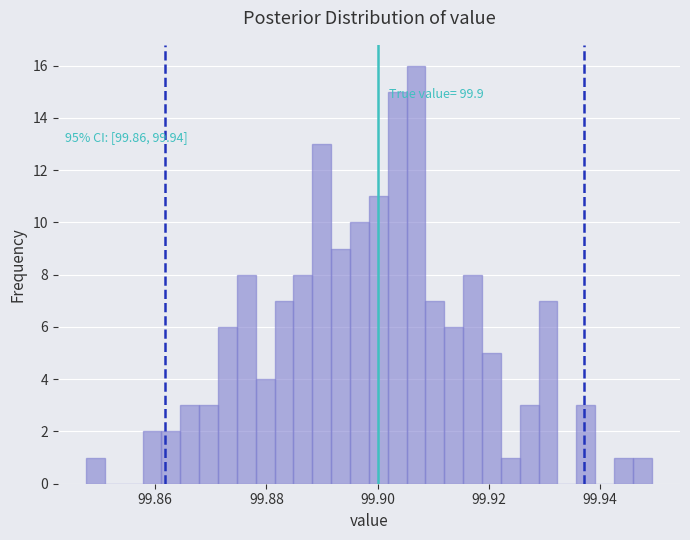

Around what value on the x-axis is the tallest bar? Give the approximate position of its centre, as read against the axis.

99.906